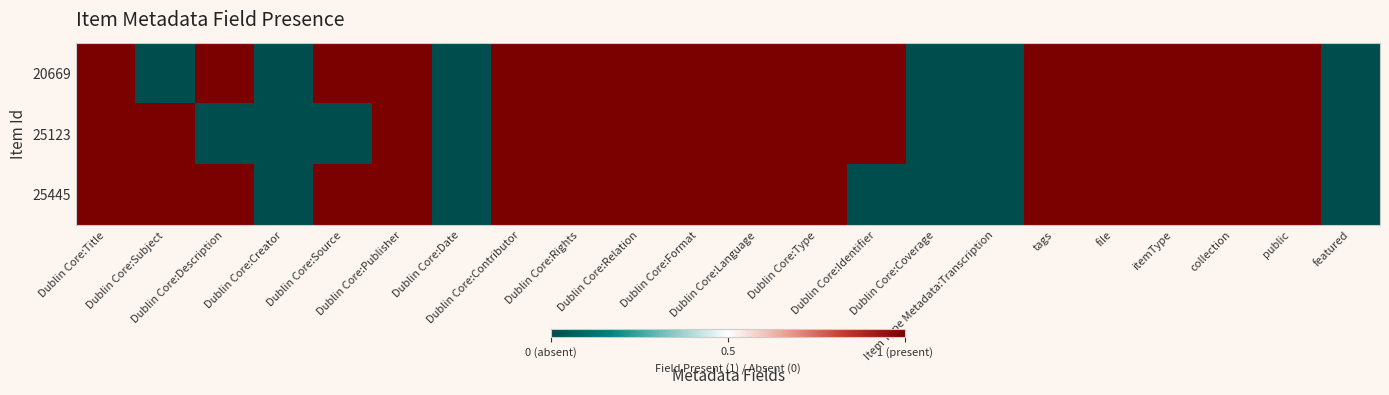

Reading right to left, transcribe all the data shown in this chart.

20669: featured=-1	public=1	collection=1	itemType=1	file=1	tags=1	Item Type Metadata:Transcription=-1	Dublin Core:Coverage=-1	Dublin Core:Identifier=1	Dublin Core:Type=1	Dublin Core:Language=1	Dublin Core:Format=1	Dublin Core:Relation=1	Dublin Core:Rights=1	Dublin Core:Contributor=1	Dublin Core:Date=-1	Dublin Core:Publisher=1	Dublin Core:Source=1	Dublin Core:Creator=-1	Dublin Core:Description=1	Dublin Core:Subject=-1	Dublin Core:Title=1
25123: featured=-1	public=1	collection=1	itemType=1	file=1	tags=1	Item Type Metadata:Transcription=-1	Dublin Core:Coverage=-1	Dublin Core:Identifier=1	Dublin Core:Type=1	Dublin Core:Language=1	Dublin Core:Format=1	Dublin Core:Relation=1	Dublin Core:Rights=1	Dublin Core:Contributor=1	Dublin Core:Date=-1	Dublin Core:Publisher=1	Dublin Core:Source=-1	Dublin Core:Creator=-1	Dublin Core:Description=-1	Dublin Core:Subject=1	Dublin Core:Title=1
25445: featured=-1	public=1	collection=1	itemType=1	file=1	tags=1	Item Type Metadata:Transcription=-1	Dublin Core:Coverage=-1	Dublin Core:Identifier=-1	Dublin Core:Type=1	Dublin Core:Language=1	Dublin Core:Format=1	Dublin Core:Relation=1	Dublin Core:Rights=1	Dublin Core:Contributor=1	Dublin Core:Date=-1	Dublin Core:Publisher=1	Dublin Core:Source=1	Dublin Core:Creator=-1	Dublin Core:Description=1	Dublin Core:Subject=1	Dublin Core:Title=1